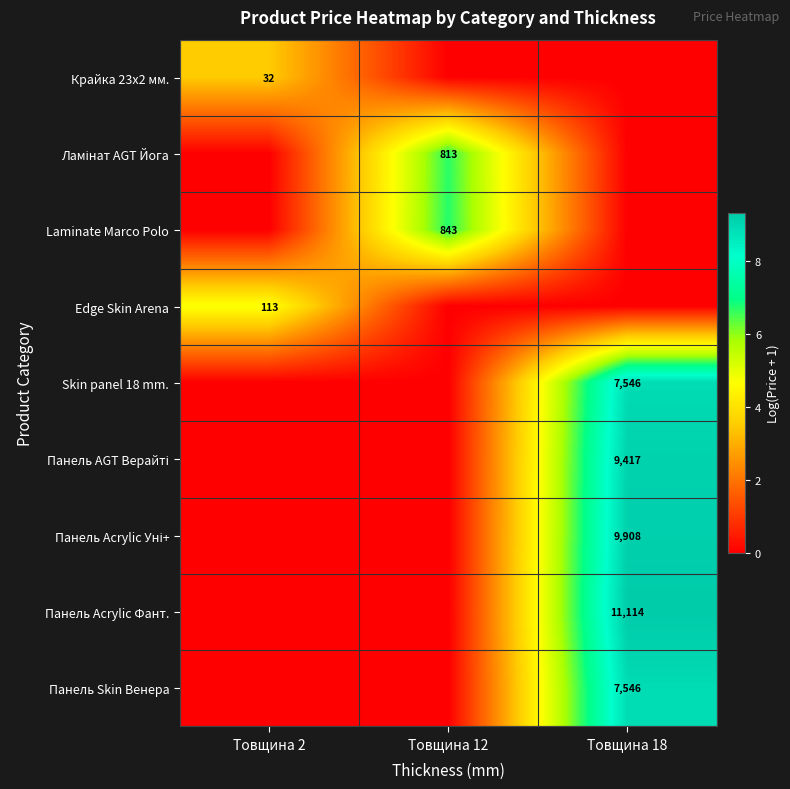

True or false: Панель Acrylic Фант. has a value of 6504 at Товщина 18.

False